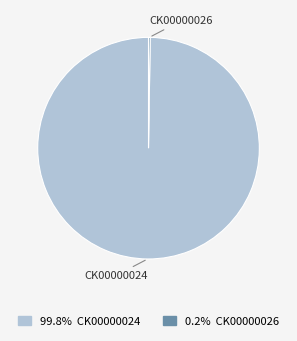

Which category has the biggest portion of the pie?

CK00000024